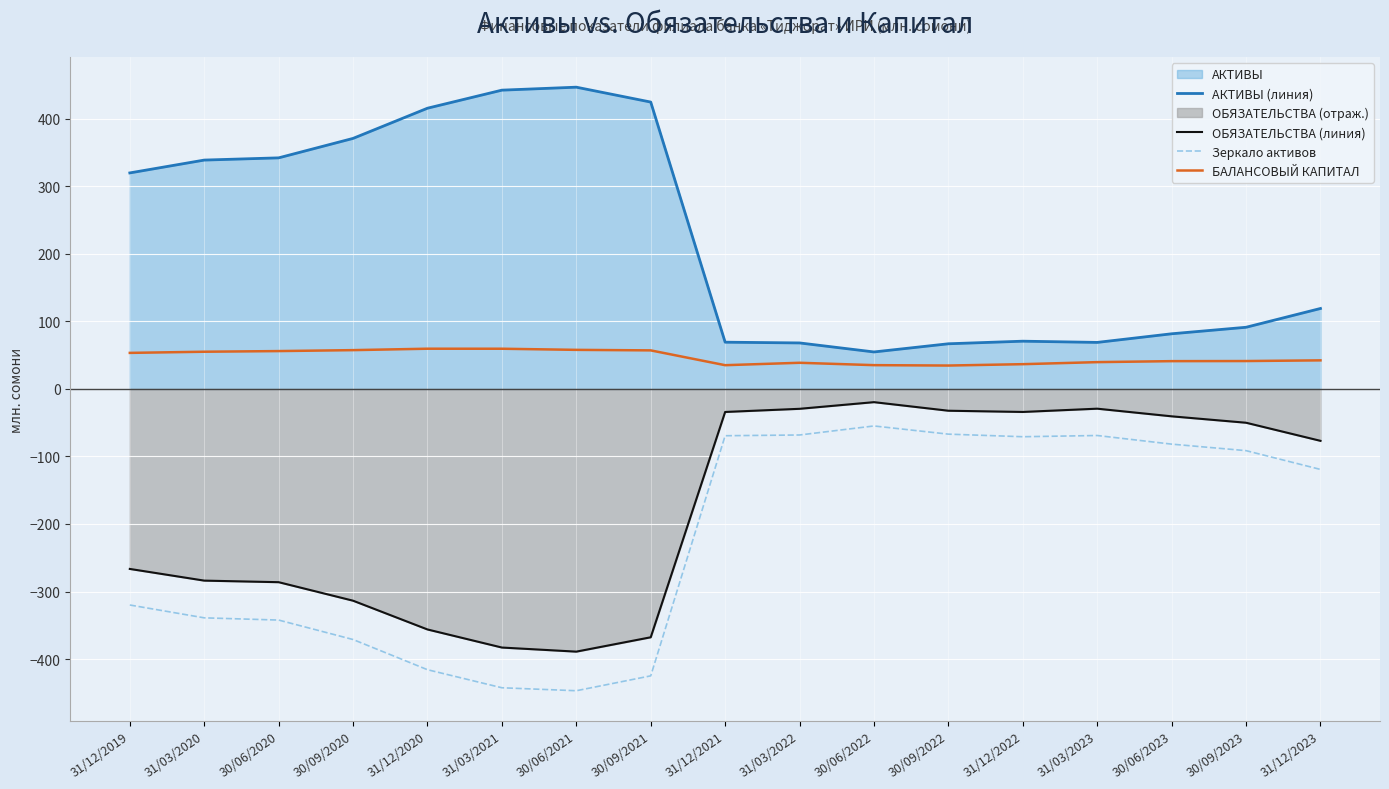

What is the difference between the БАЛАНСОВЫЙ КАПИТАЛ values at 31/03/2023 and 31/03/2021?

19.8